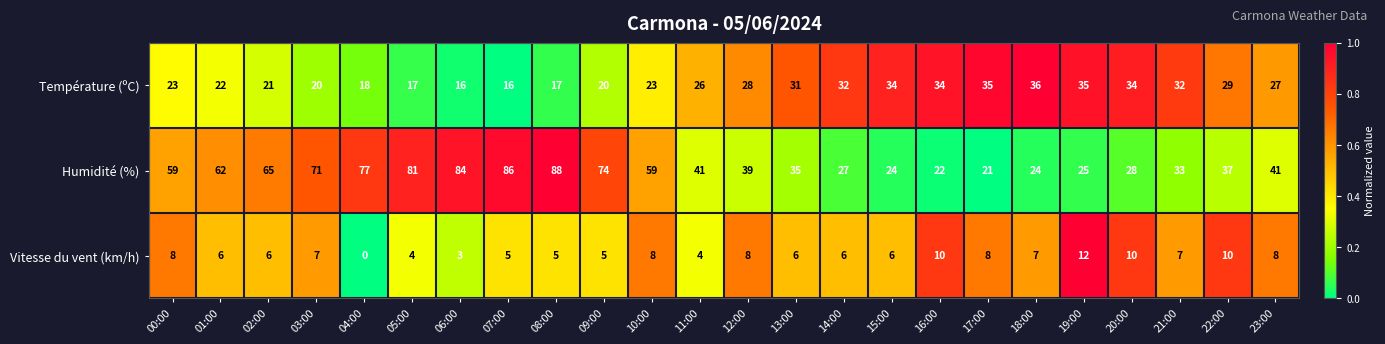

What is the total value across all series at 17:00?

64